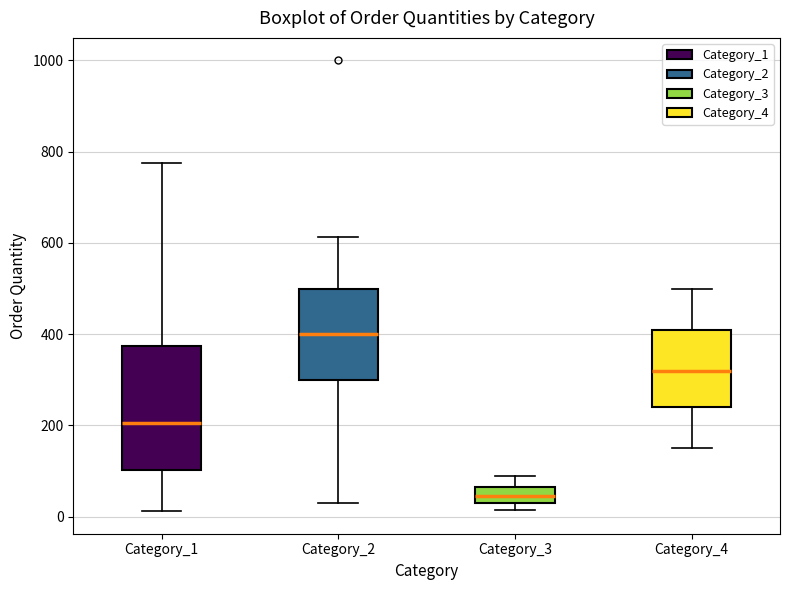

Reading left to right, transcribe this box plot: for each box, give where its median line is, the range the box spans, and where its two whiskers end, as read against the y-axis. The values are not printed on the chart, so give them approximately, as read against the axis.

Category_1: median 200, box 100 to 380, whiskers 20 to 780
Category_2: median 400, box 300 to 500, whiskers 40 to 620
Category_3: median 40 (inside the box), box 40 to 60, whiskers 20 to 100
Category_4: median 320, box 240 to 420, whiskers 160 to 500